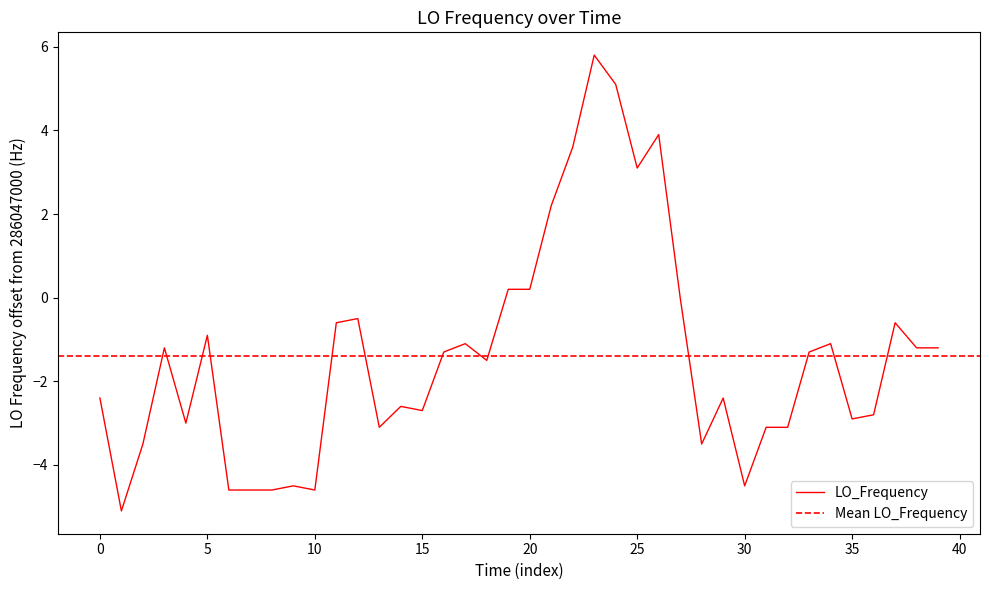

What is the minimum value shown in the chart?

-5.1